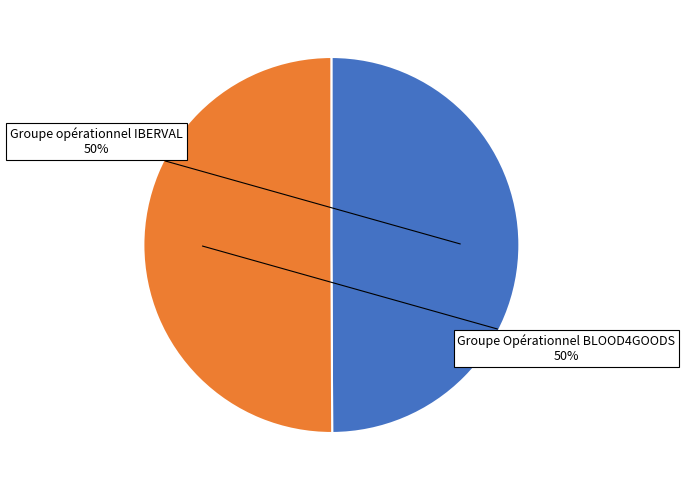

To the nearest percent, what is the average slice percentage?

50%